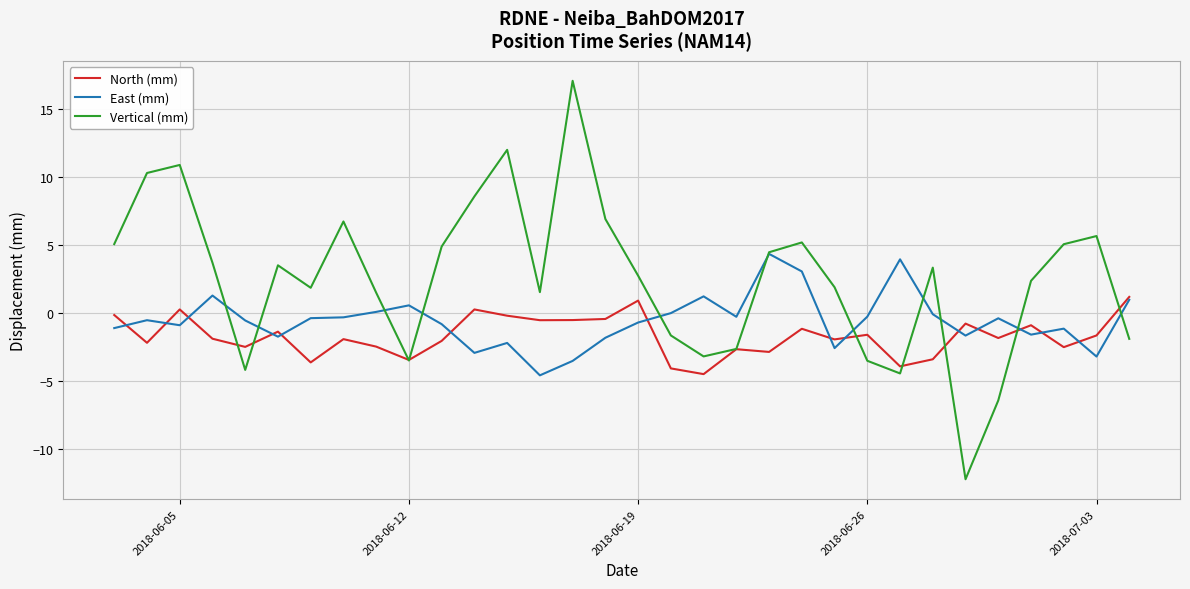

What is the maximum value for North (mm)?

1.2